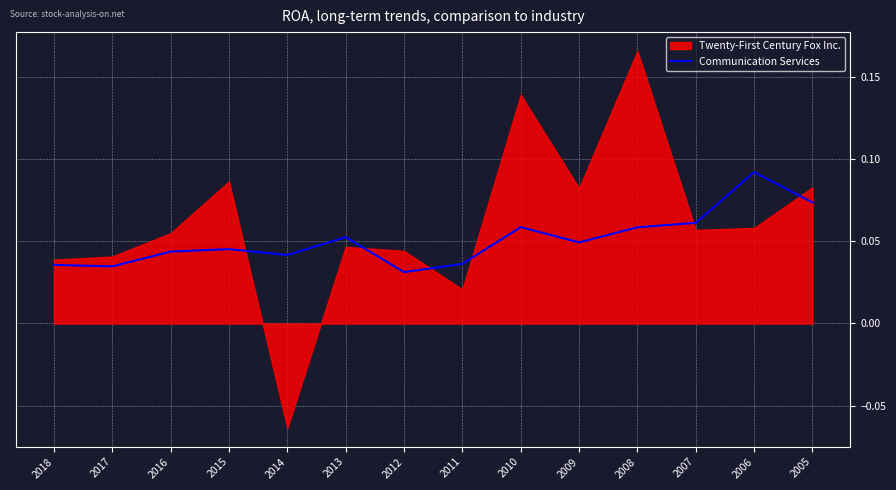

Between 2011 and 2012, which is larger?

2011